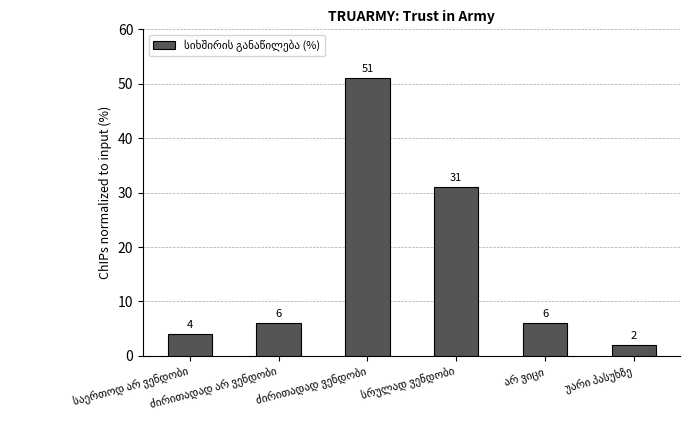

What is the value of the 6th bar from the left?

2